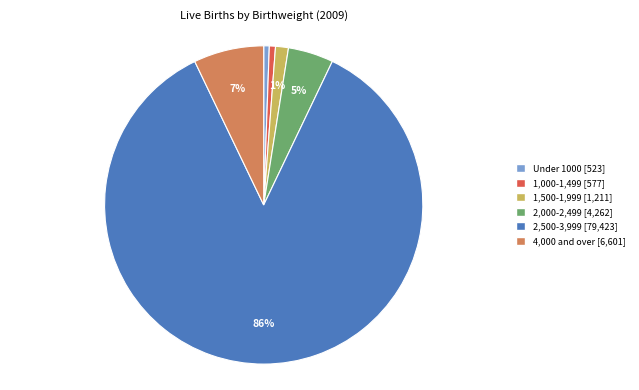

Which category accounts for the majority?

2,500-3,999